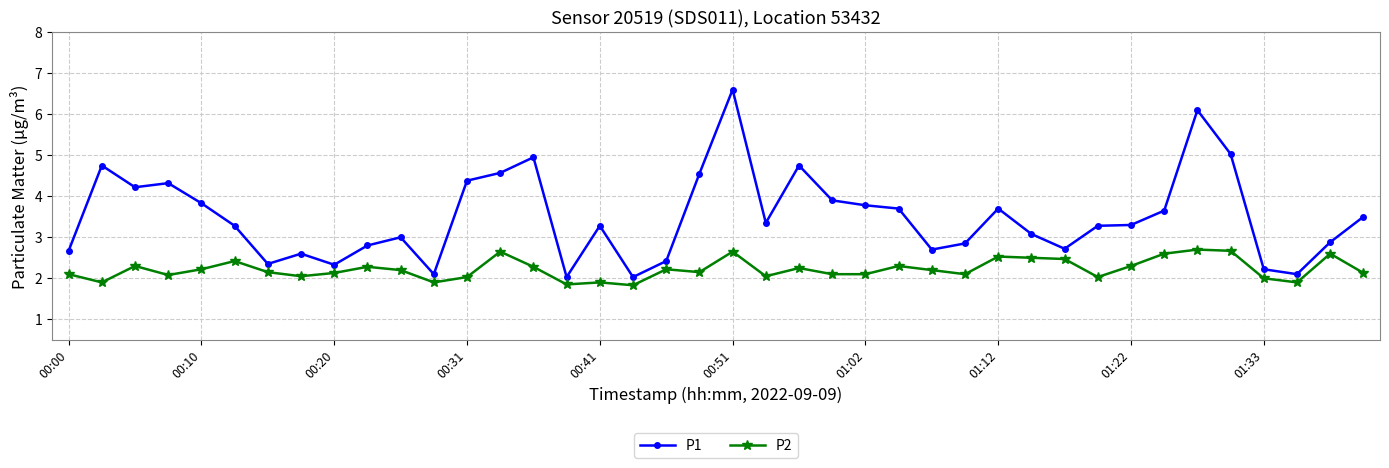

What is the value of the P2 point at the 33rd from the left?

2.3